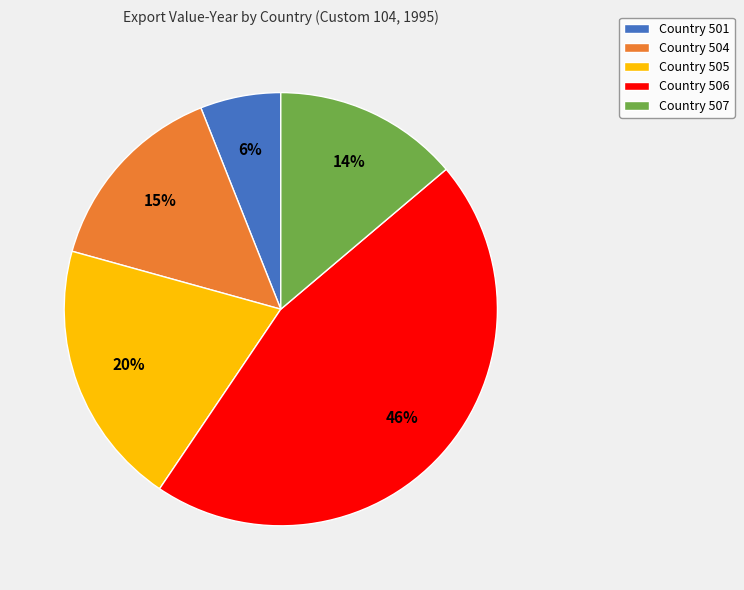

Is it true that Country 501 is 13% of the pie?

False